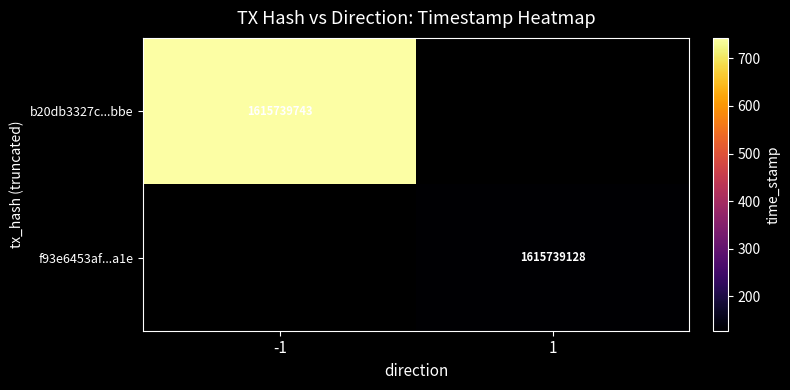

What is the sum of the b20db3327c195434179bde168453ad13c6dfbbe values at direction and time_stamp?

1615739742